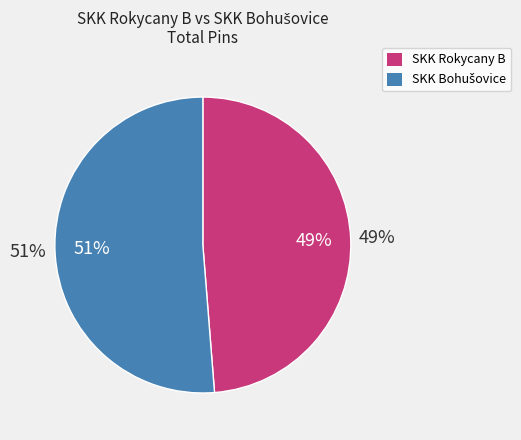

To the nearest percent, what percentage of the pie is SKK Bohušovice?

51%